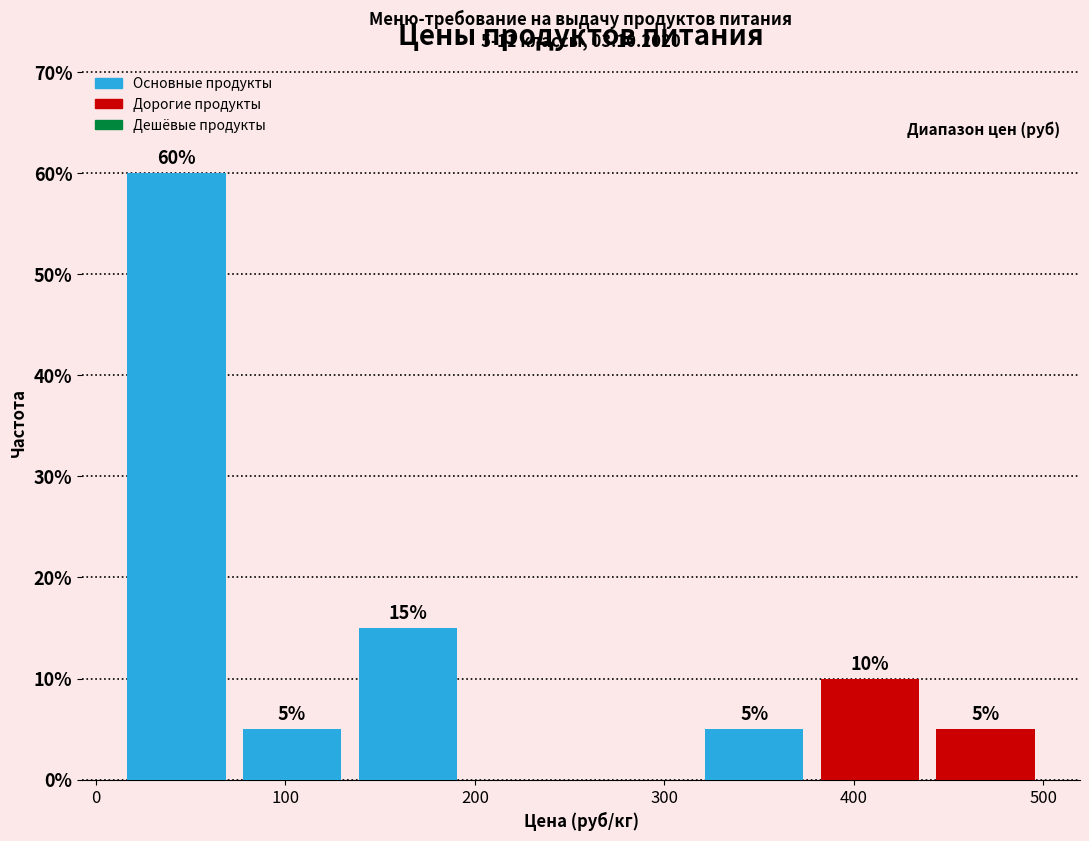

Which range on the x-axis has the tallest bar?

12 to 73